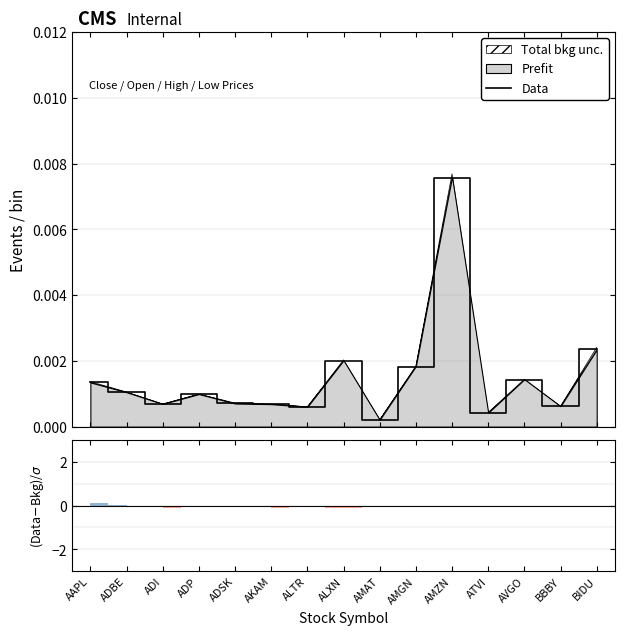

At which label is the value closest to 0?

AMAT